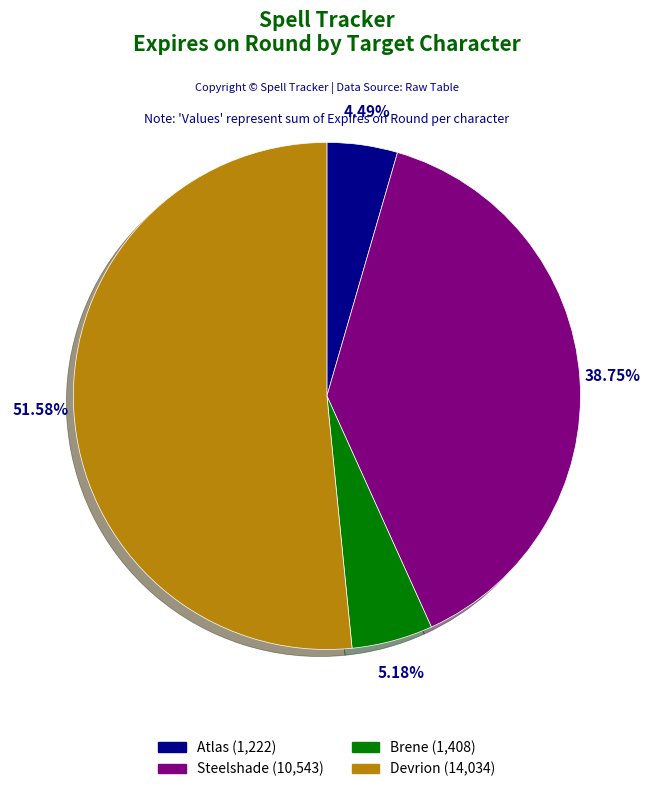

Rank the categories by value from lowest to highest.

Atlas, Brene, Steelshade, Devrion